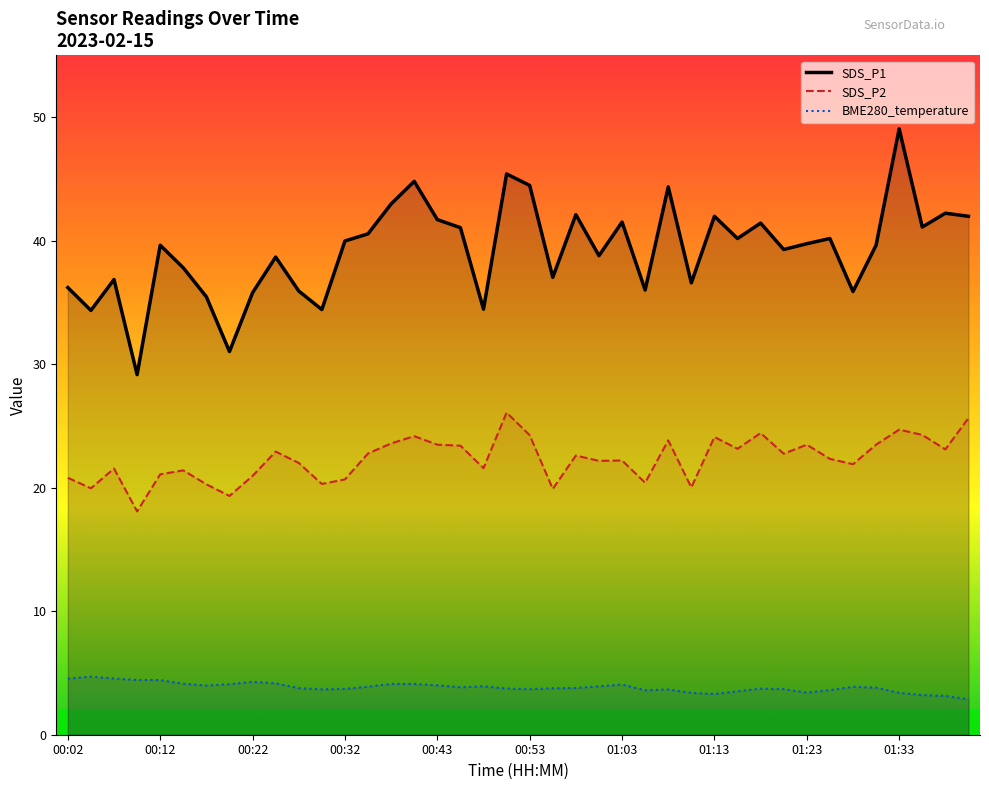

At 00:12, list the series in order from smallest to largest.

BME280_temperature, SDS_P2, SDS_P1